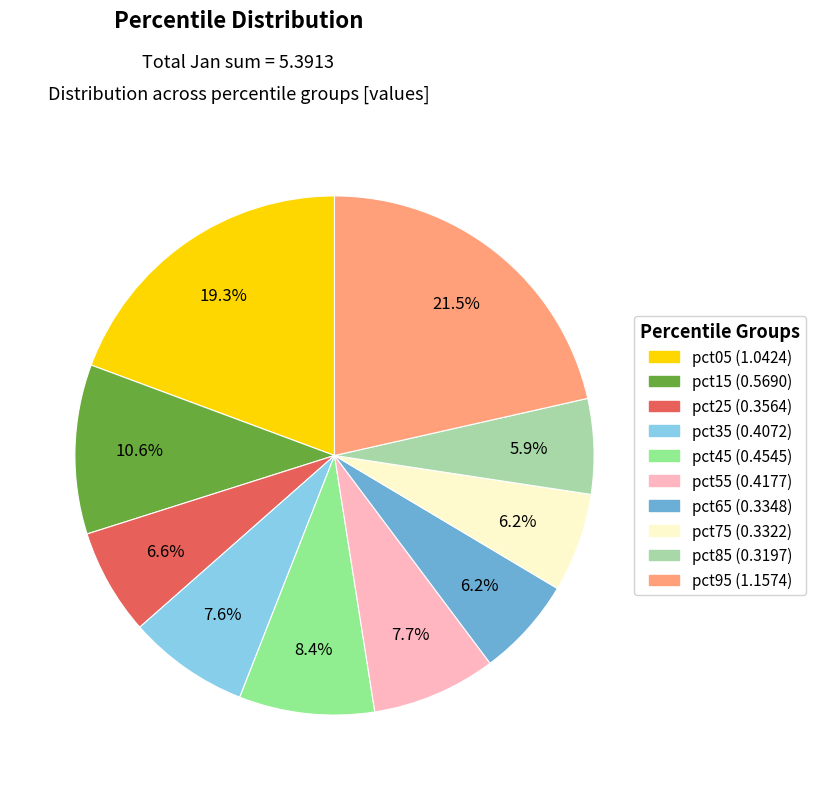

Count the number of slices in the pie.

10